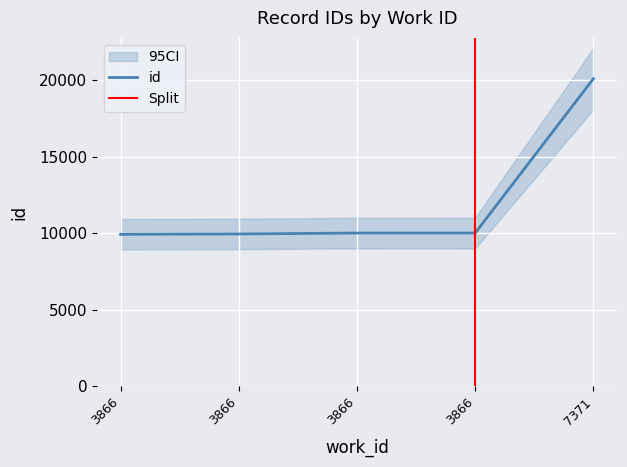

Where does the data first go above 10009?

3866